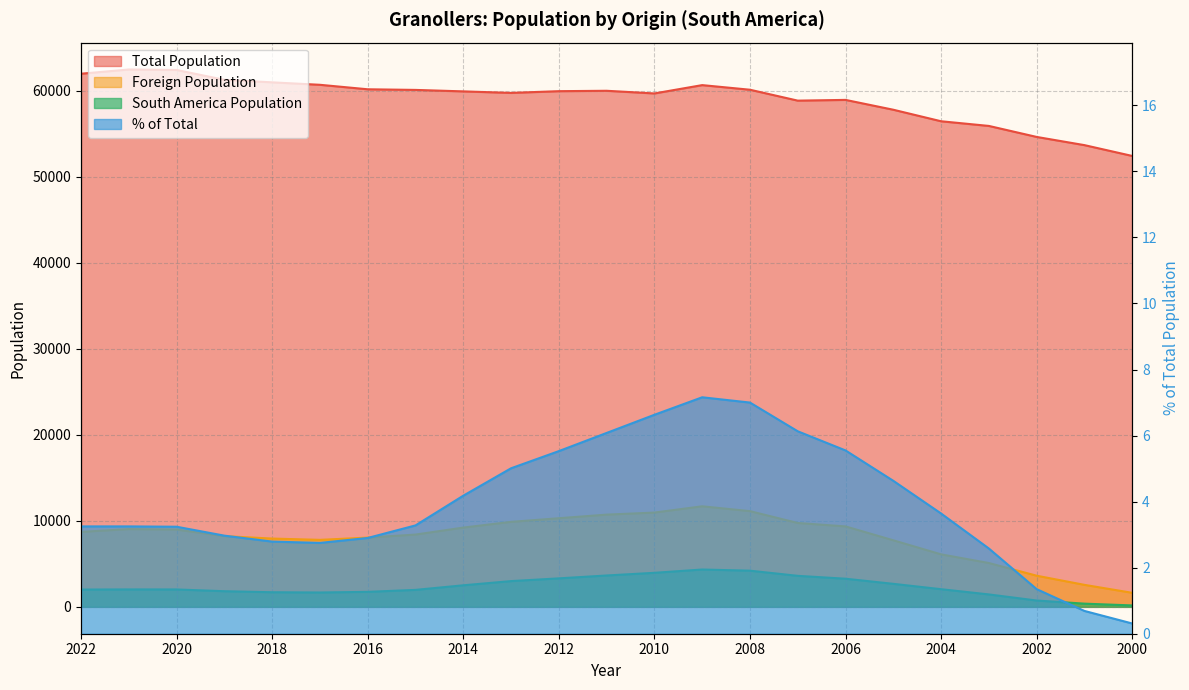

What is the sum of the Foreign Population values at 2019 and 2002?

11841.0